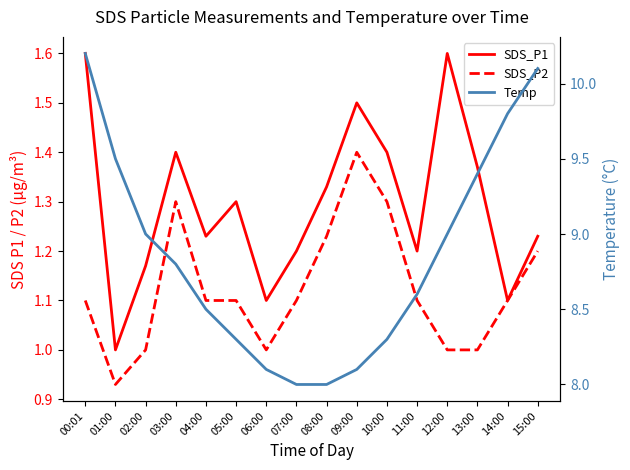

Count the number of data series in this chart.

3